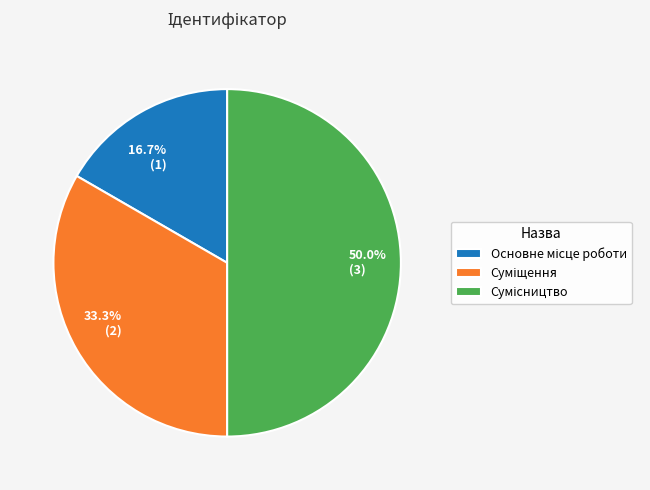

Count the number of slices in the pie.

3